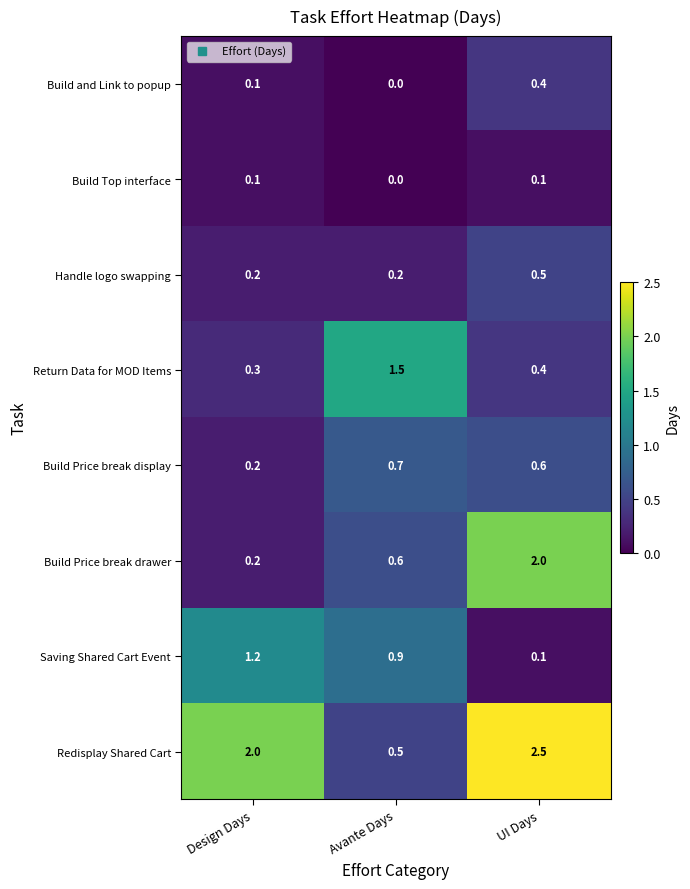

What is the difference between the maximum and minimum values in the Build and Link to popup series?

0.4